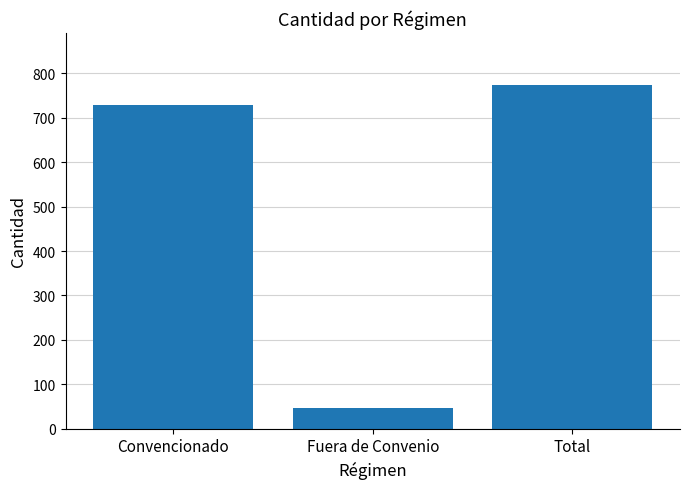

What is the difference between the maximum and minimum values?

728